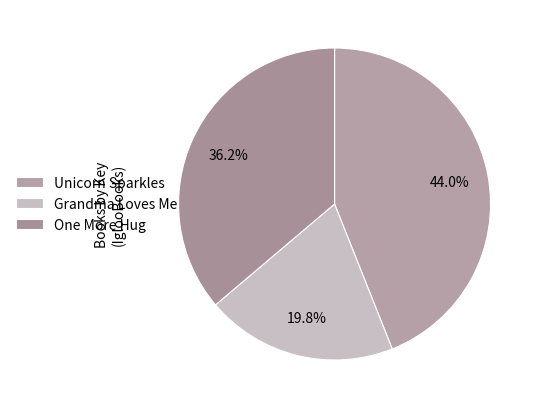

Which has a higher value, One More Hug or Unicorn Sparkles?

Unicorn Sparkles